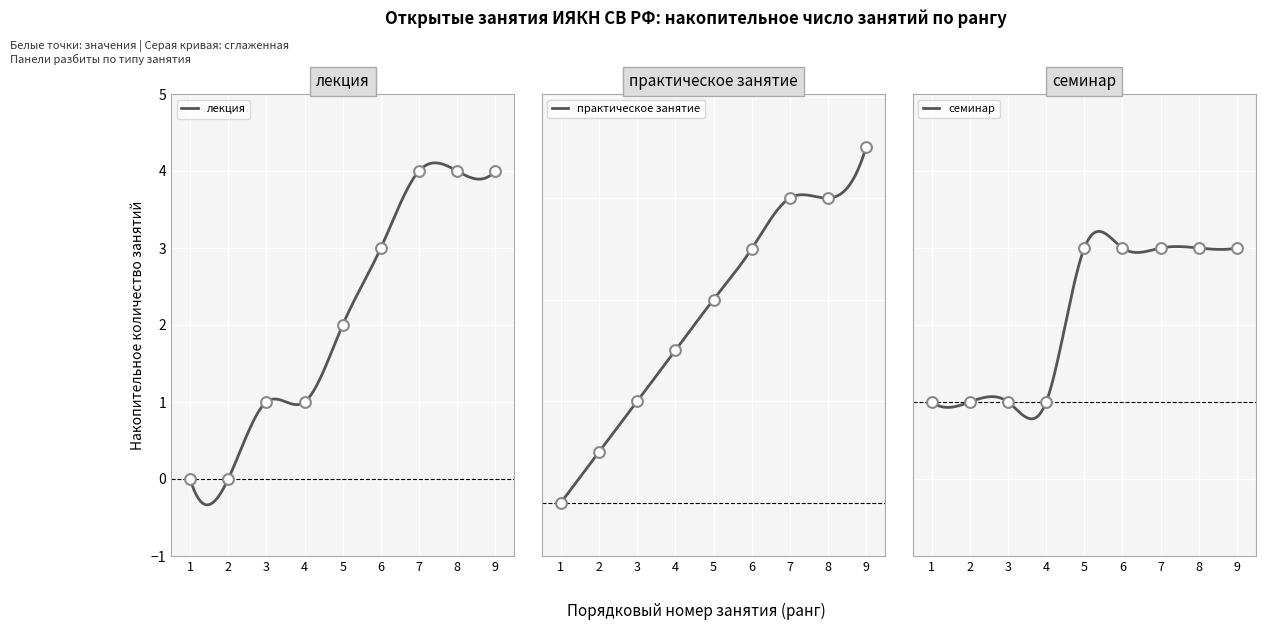

What is the total value across all series at 3?

2